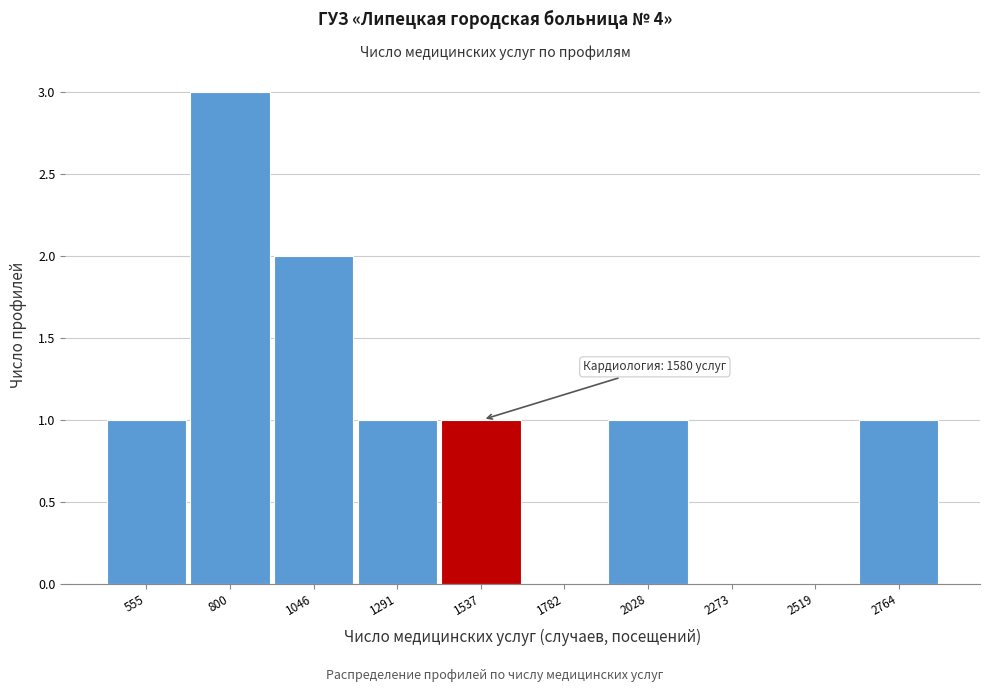

Reading left to right, extract all data points from this chart.

555=1	800=3	1046=2	1291=1	1537=1	1782=0	2028=1	2273=0	2519=0	2764=1